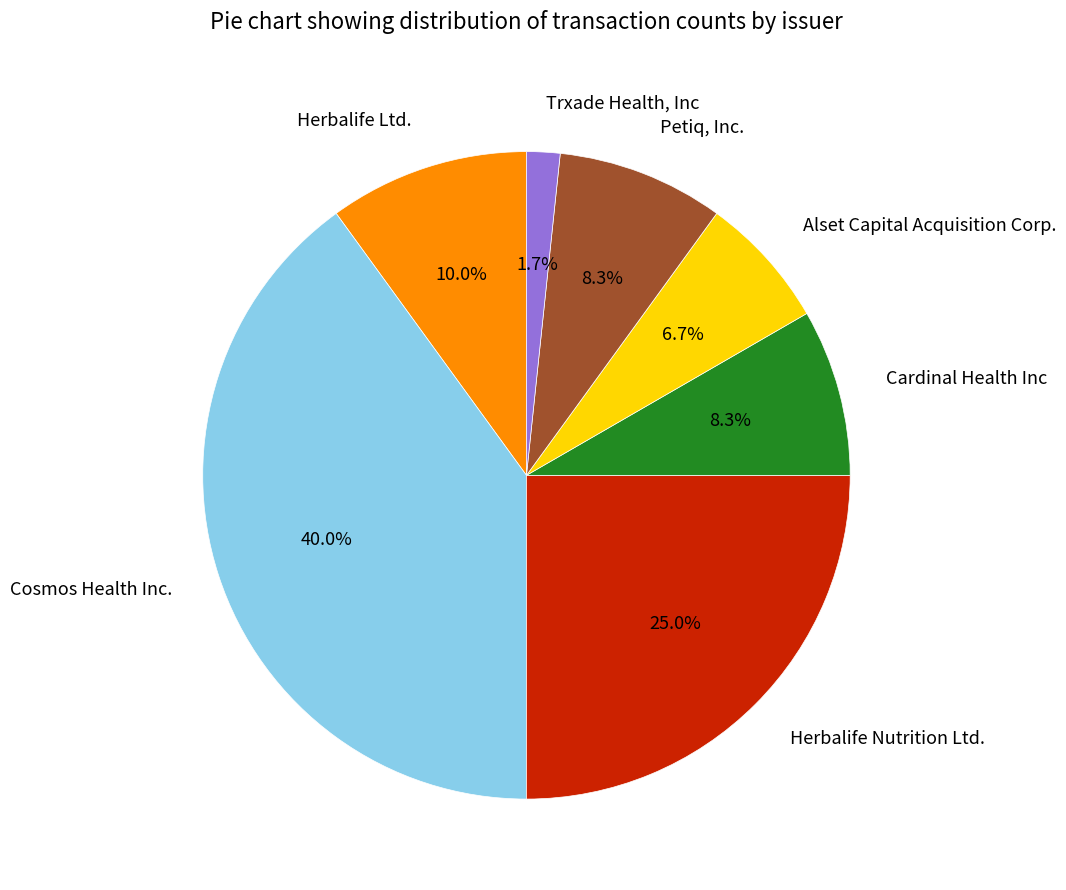

Does Petiq, Inc. account for over 50% of the chart?

No